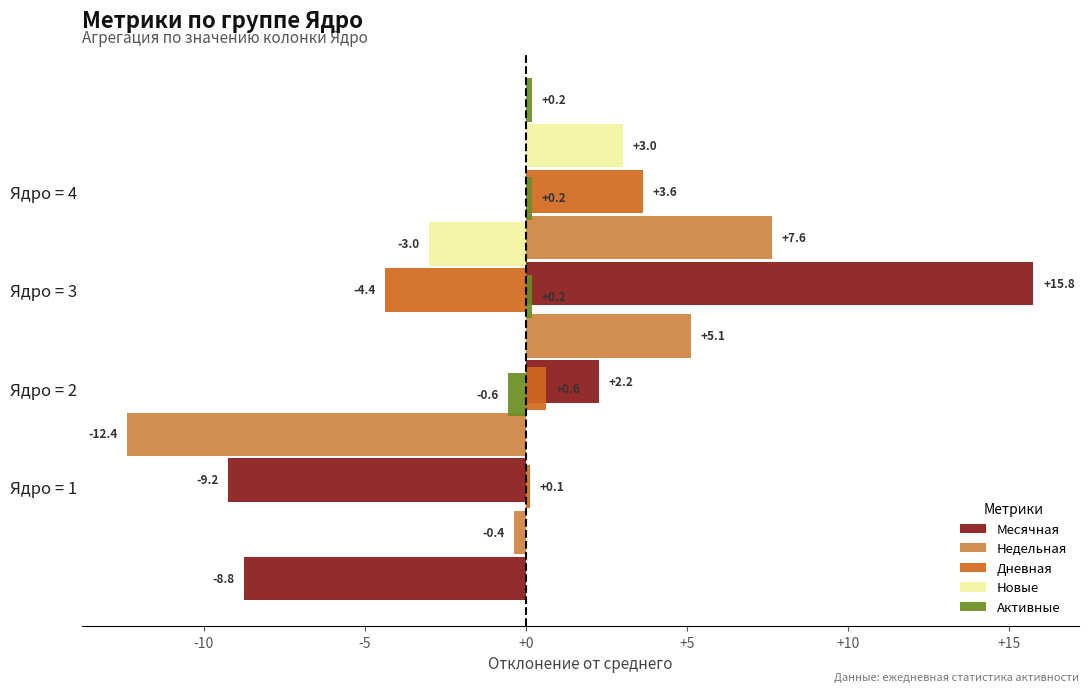

What is the greatest value displayed?

15.8